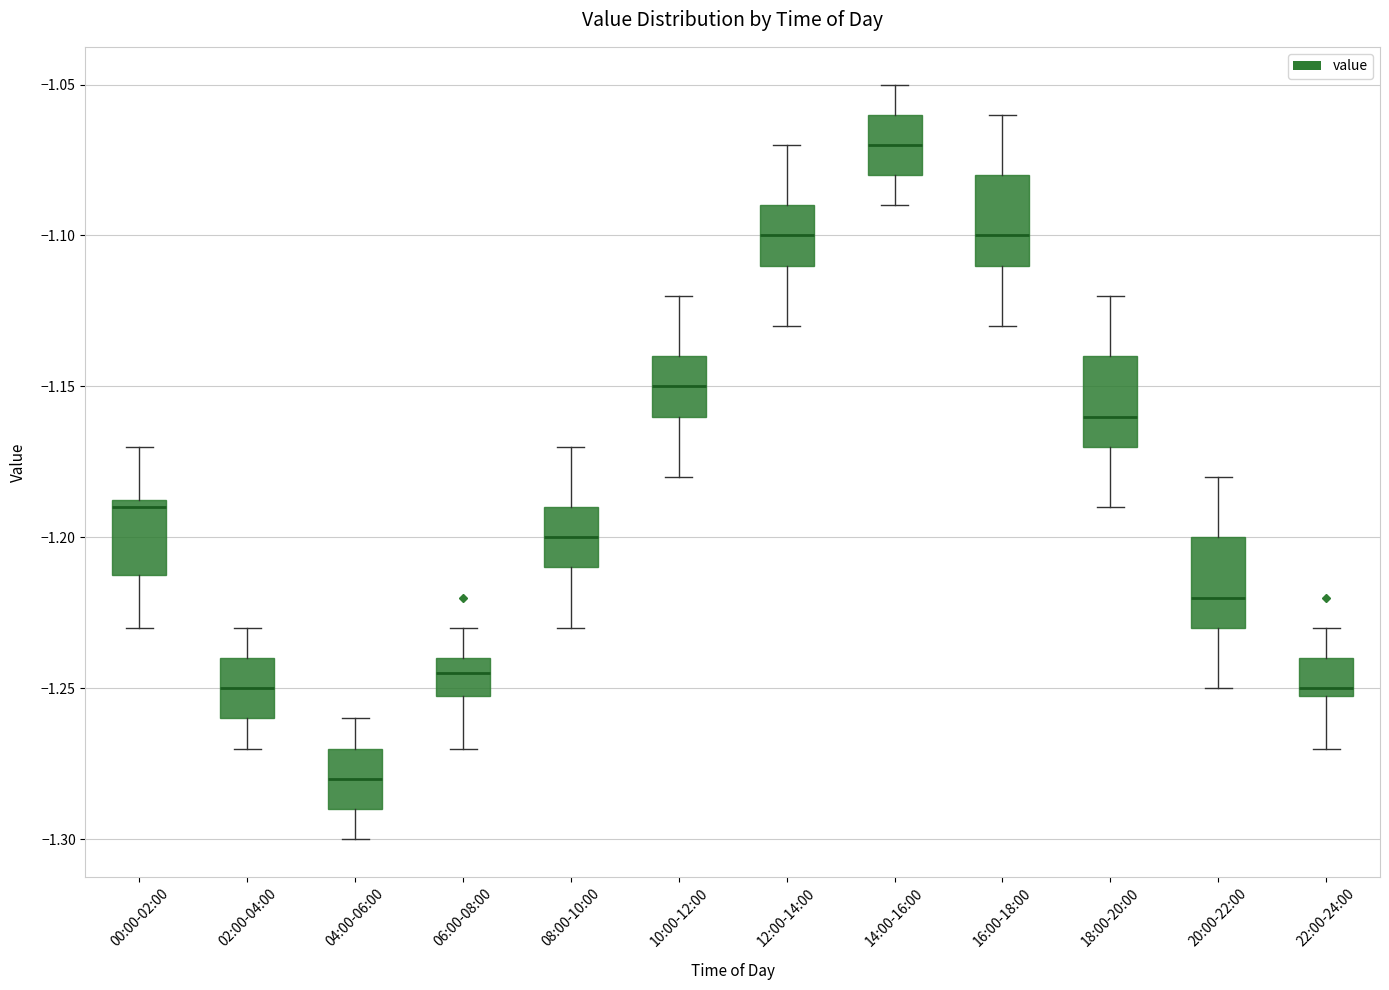

Reading left to right, transcribe this box plot: for each box, give where its median line is, the range the box spans, and where its two whiskers end, as read against the y-axis. The values are not printed on the chart, so give them approximately, as read against the axis.

00:00-02:00: median -1.190, box -1.210 to -1.185, whiskers -1.230 to -1.170
02:00-04:00: median -1.250, box -1.260 to -1.240, whiskers -1.270 to -1.230
04:00-06:00: median -1.280, box -1.290 to -1.270, whiskers -1.300 to -1.260
06:00-08:00: median -1.245, box -1.250 to -1.240, whiskers -1.270 to -1.230
08:00-10:00: median -1.200, box -1.210 to -1.190, whiskers -1.230 to -1.170
10:00-12:00: median -1.150, box -1.160 to -1.140, whiskers -1.180 to -1.120
12:00-14:00: median -1.100, box -1.110 to -1.090, whiskers -1.130 to -1.070
14:00-16:00: median -1.070, box -1.080 to -1.060, whiskers -1.090 to -1.050
16:00-18:00: median -1.100, box -1.110 to -1.080, whiskers -1.130 to -1.060
18:00-20:00: median -1.160, box -1.170 to -1.140, whiskers -1.190 to -1.120
20:00-22:00: median -1.220, box -1.230 to -1.200, whiskers -1.250 to -1.180
22:00-24:00: median -1.250 (just above the box's lower edge), box -1.250 to -1.240, whiskers -1.270 to -1.230